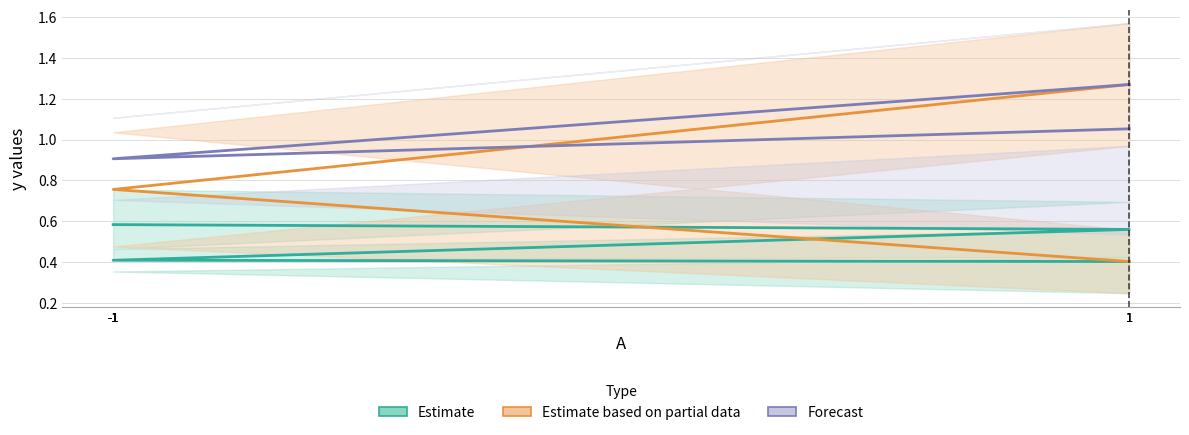

What is the difference between the y2 values at 1 and -1?

0.5